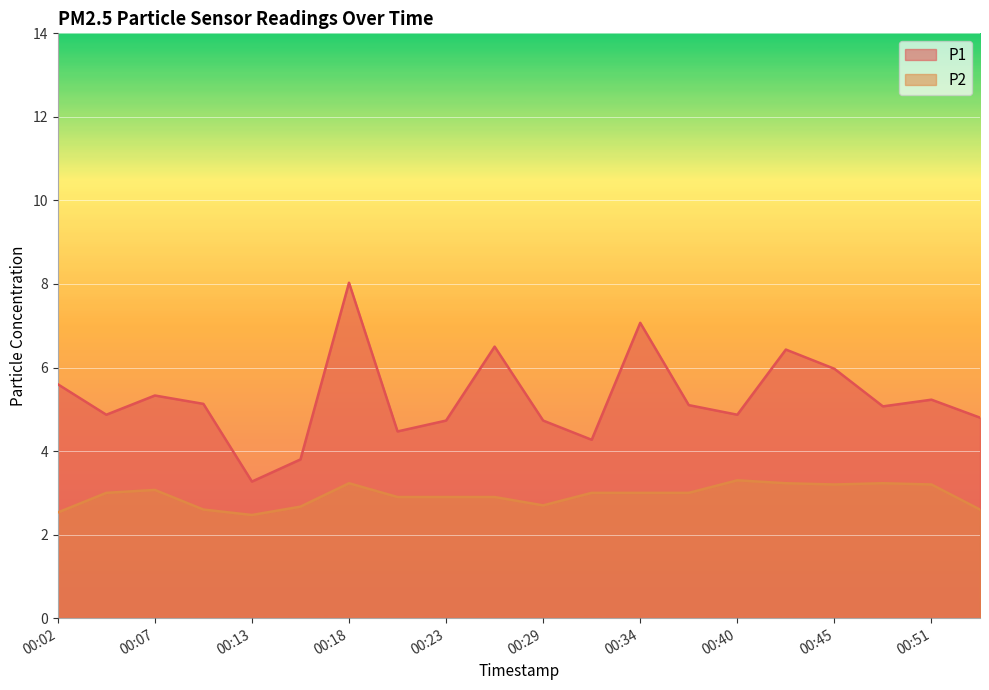

The value of P2 at 00:02 is 2.5. True or false?

True